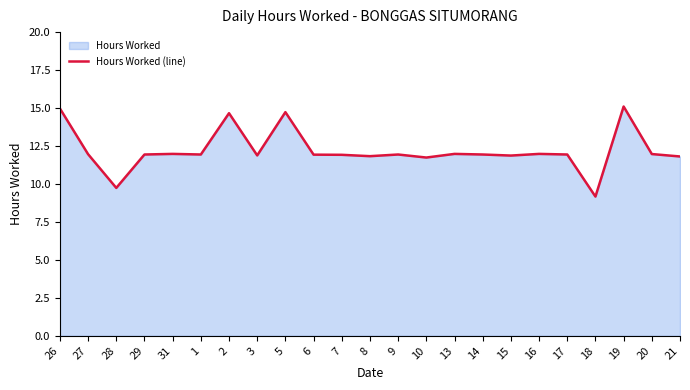

Reading left to right, extract all data points from this chart.

26=15.0	27=12.0	28=9.7	29=11.9	31=12.0	1=11.9	2=14.7	3=11.9	5=14.7	6=11.9	7=11.9	8=11.8	9=11.9	10=11.7	13=12.0	14=11.9	15=11.9	16=12.0	17=11.9	18=9.2	19=15.1	20=12.0	21=11.8